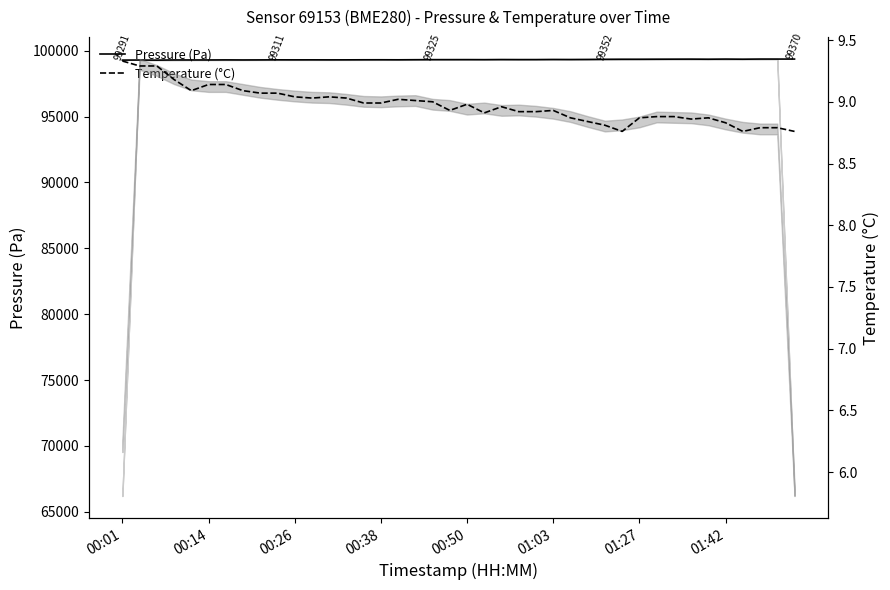

Is this an area chart (filled region under the line)?

No